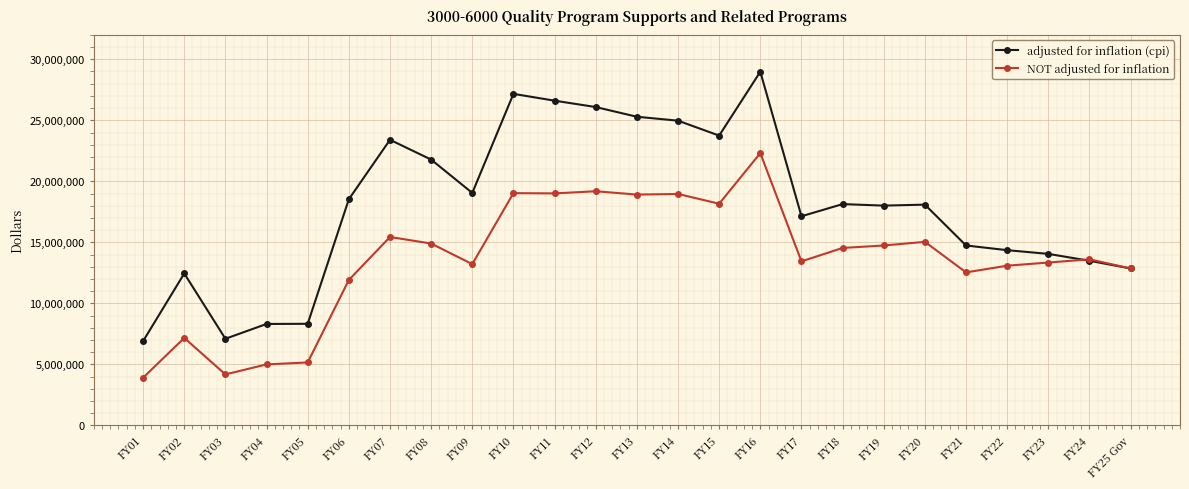

What is the highest value of the NOT adjusted for inflation series?

22314890